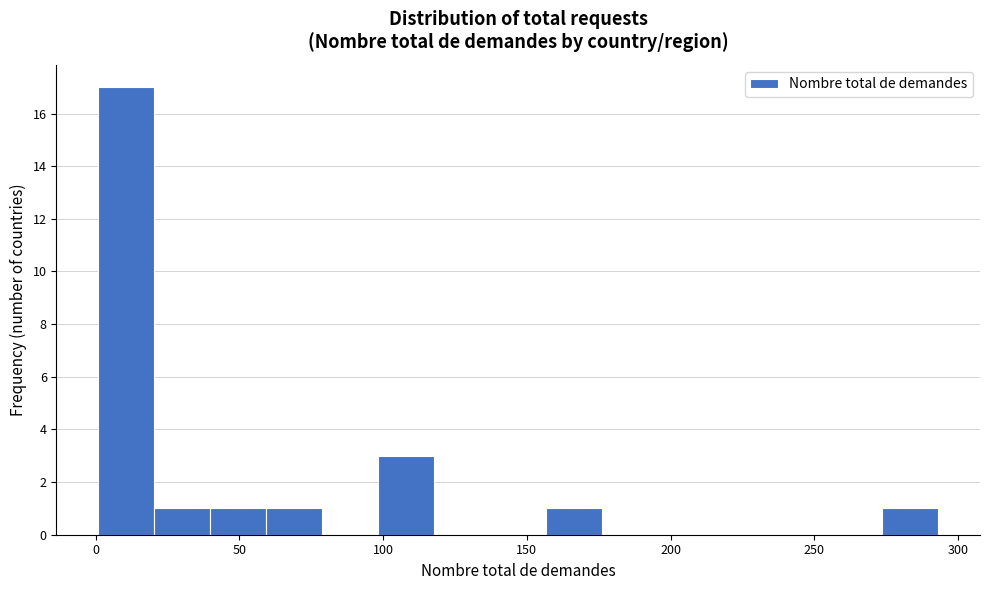

Read against the x-axis, roughly where is the centre of the tallest bar?

10